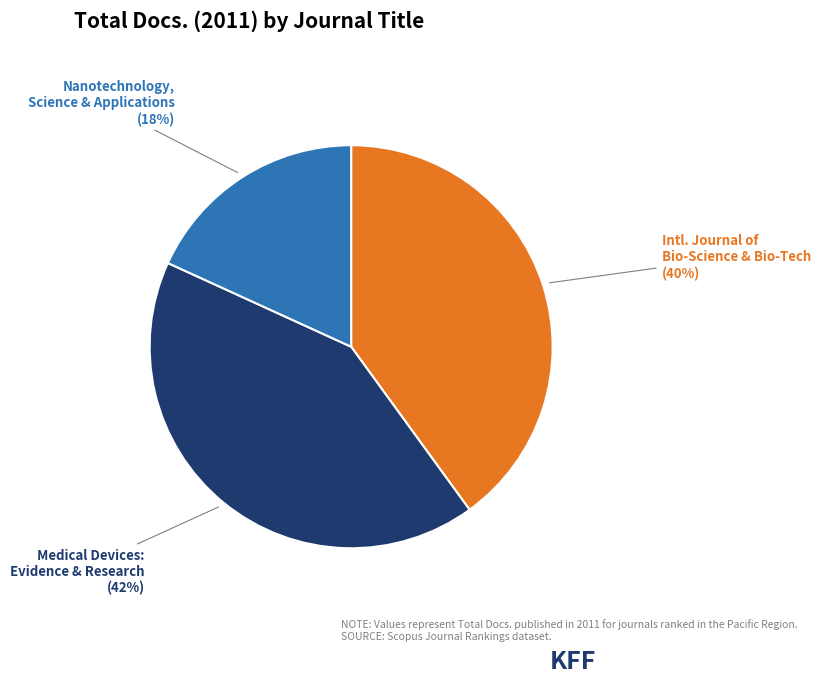

To the nearest percent, what is the average slice percentage?

33%